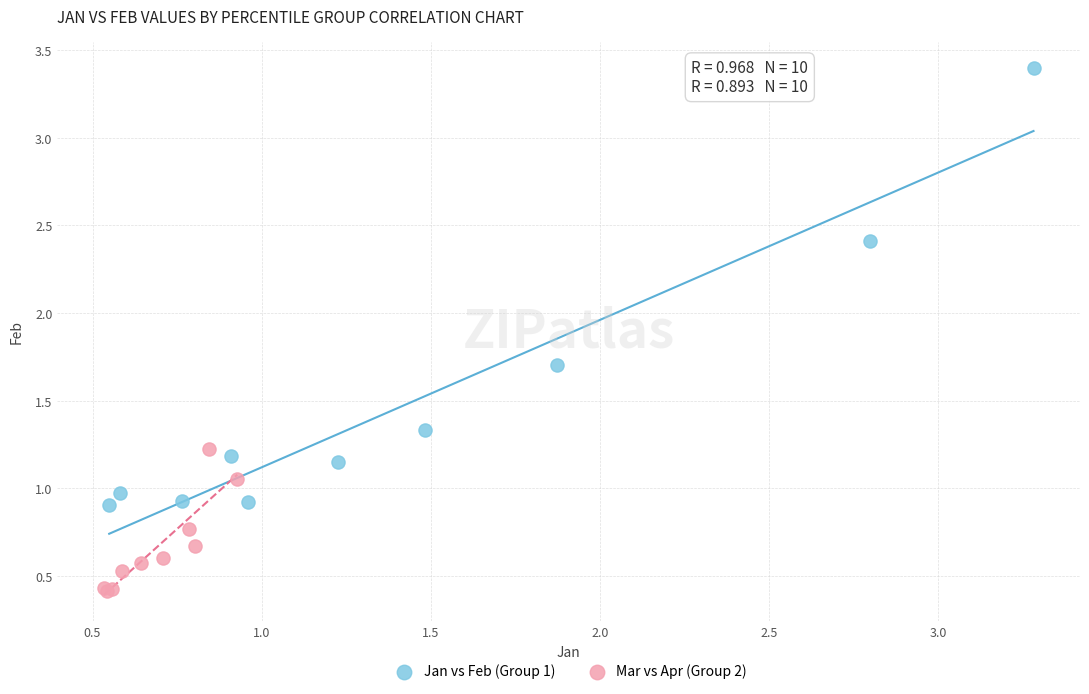

What are all the series names shown in the legend?

Jan vs Feb (Group 1), Mar vs Apr (Group 2)